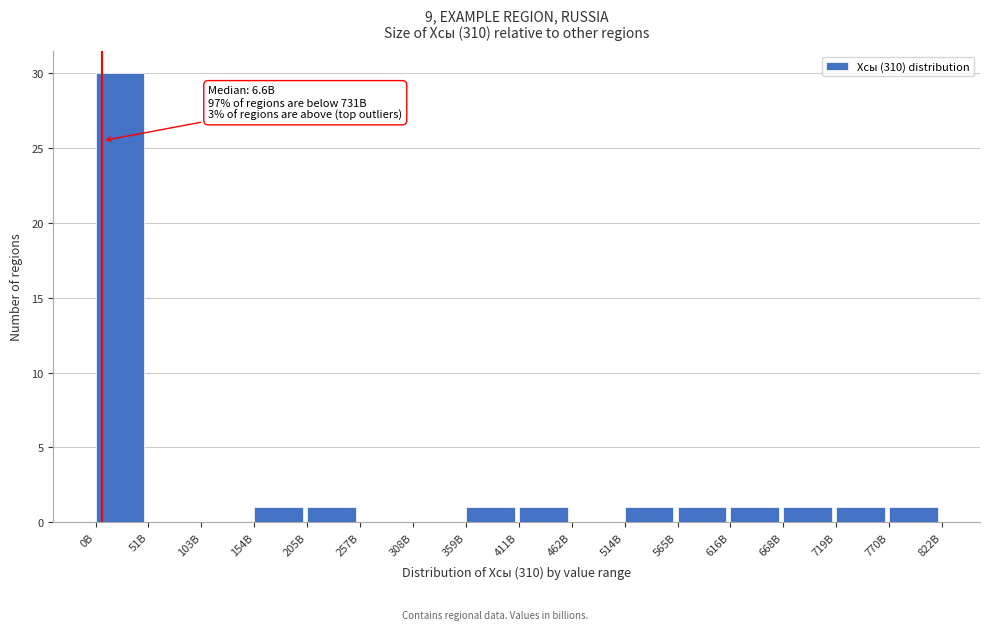

Reading left to right, transcribe all the data shown in this chart.

0B=30	51B=0	103B=0	154B=1	205B=1	257B=0	308B=0	359B=1	411B=1	462B=0	514B=1	565B=1	616B=1	668B=1	719B=1	770B=1